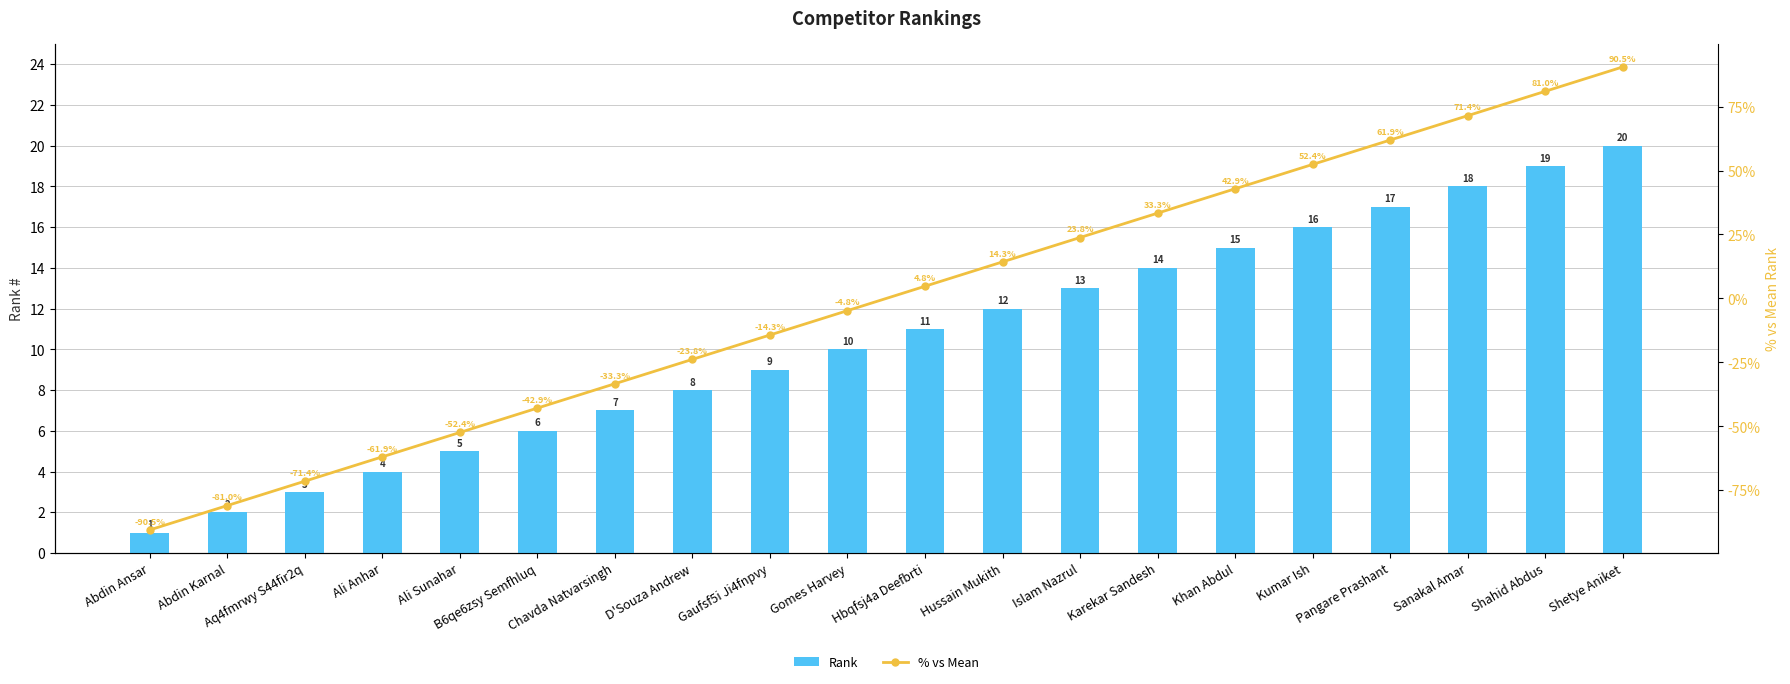

Reading right to left, extract all data points from this chart.

Rank: 20.0	19.0	18.0	17.0	16.0	15.0	14.0	13.0	12.0	11.0	10.0	9.0	8.0	7.0	6.0	5.0	4.0	3.0	2.0	1.0
% vs Mean: 90.5	81.0	71.4	61.9	52.4	42.9	33.3	23.8	14.3	4.8	-4.8	-14.3	-23.8	-33.3	-42.9	-52.4	-61.9	-71.4	-81.0	-90.5